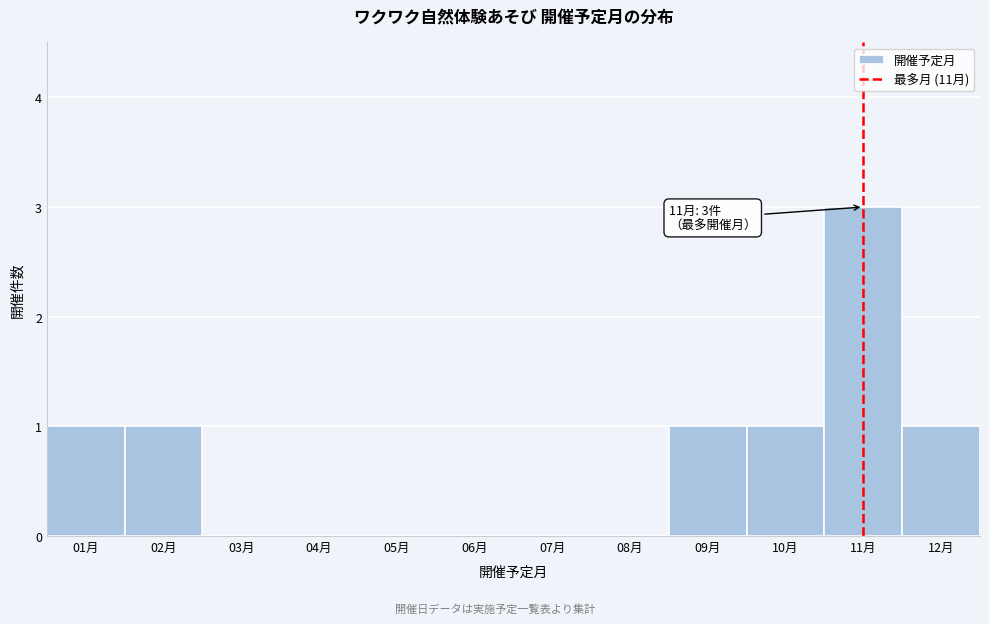

Which range on the x-axis has the tallest bar?

10.5 to 11.5